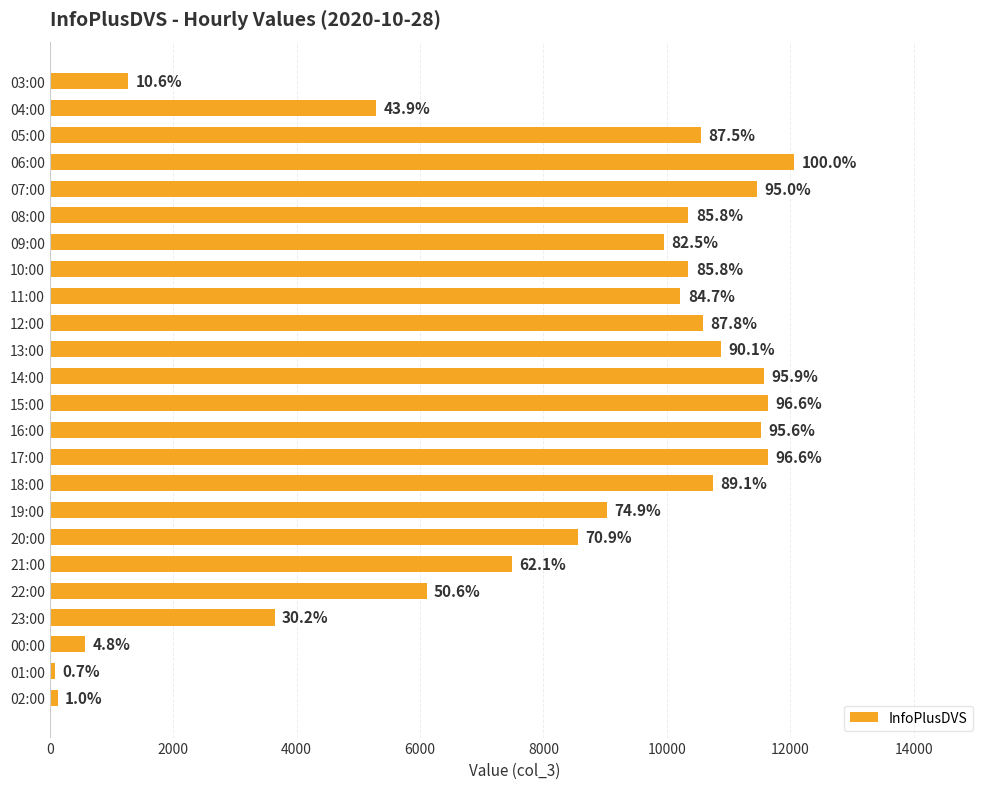

Are the bars horizontal?

Yes